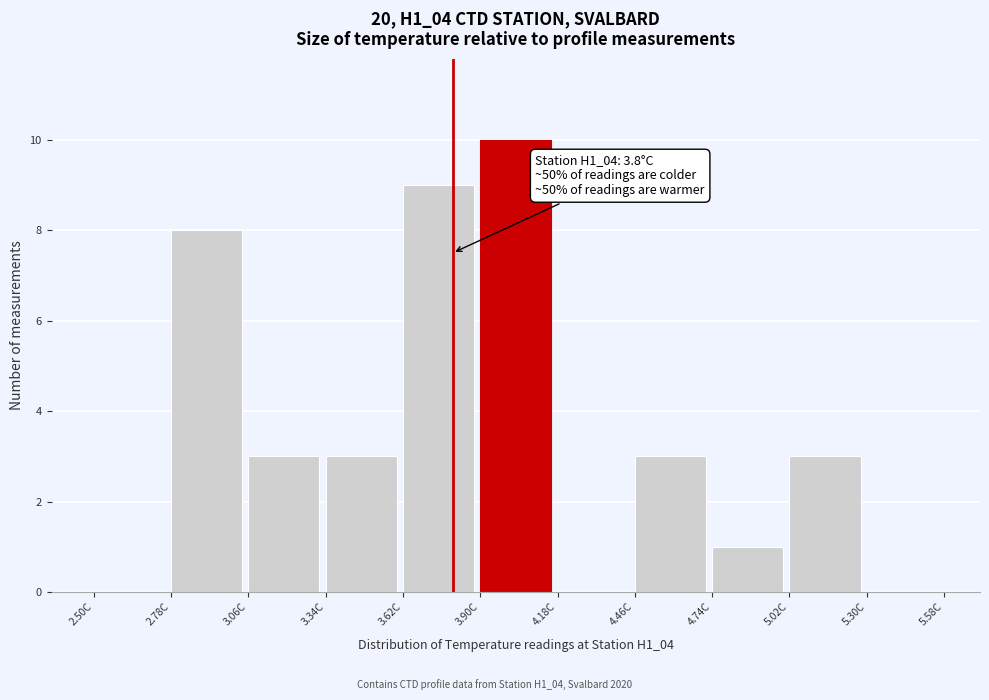

Which range on the x-axis has the tallest bar?

3.90 to 4.18